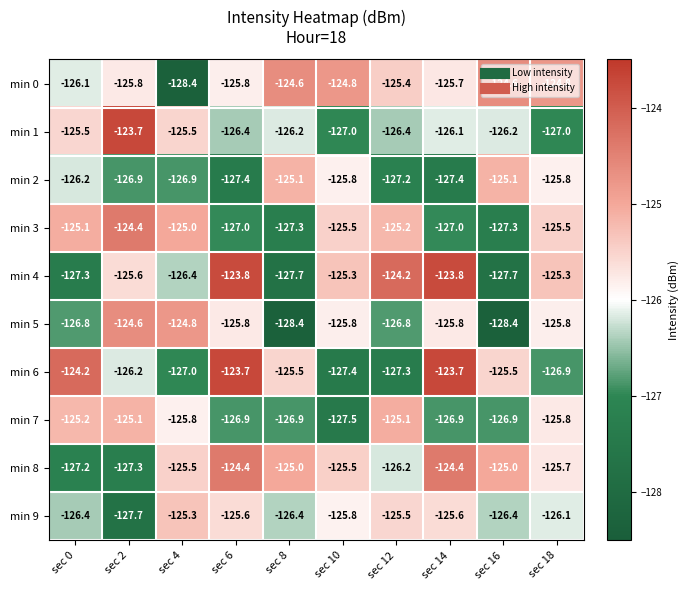

Where does the min 5 series first go above -125?

sec 2